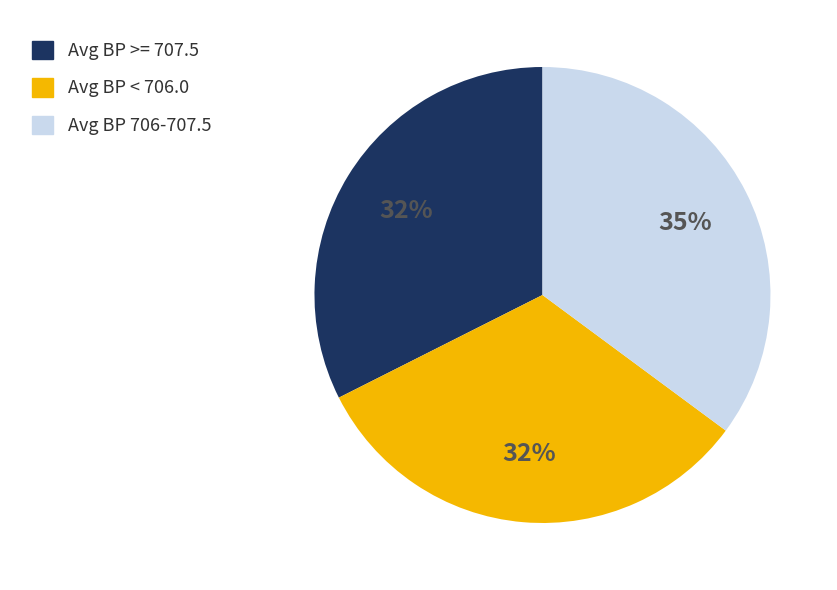

To the nearest percent, what is the average slice percentage?

33%